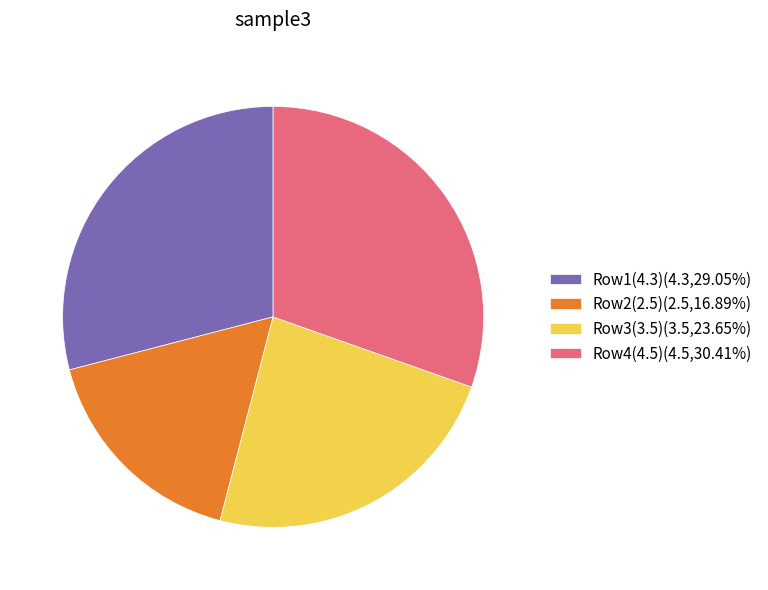

How many slices are in this pie chart?

4